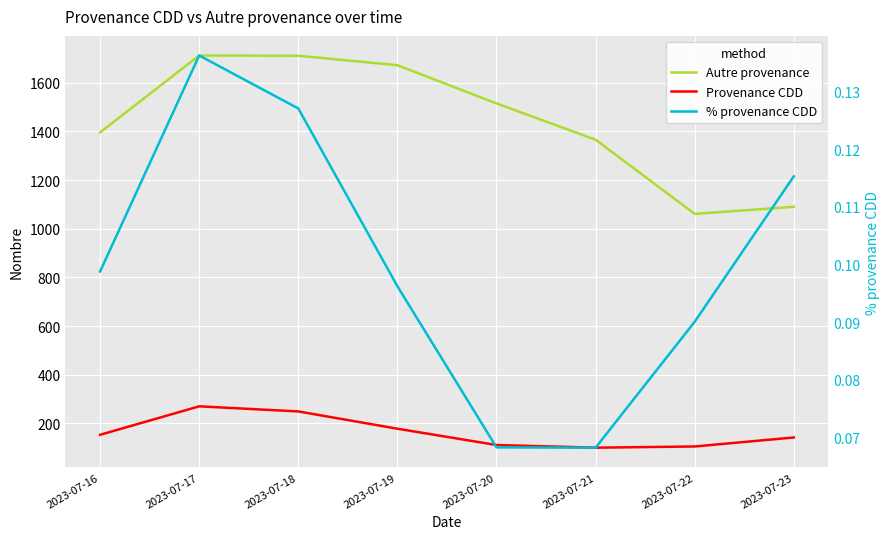

True or false: Autre provenance and % provenance CDD intersect in this chart.

False